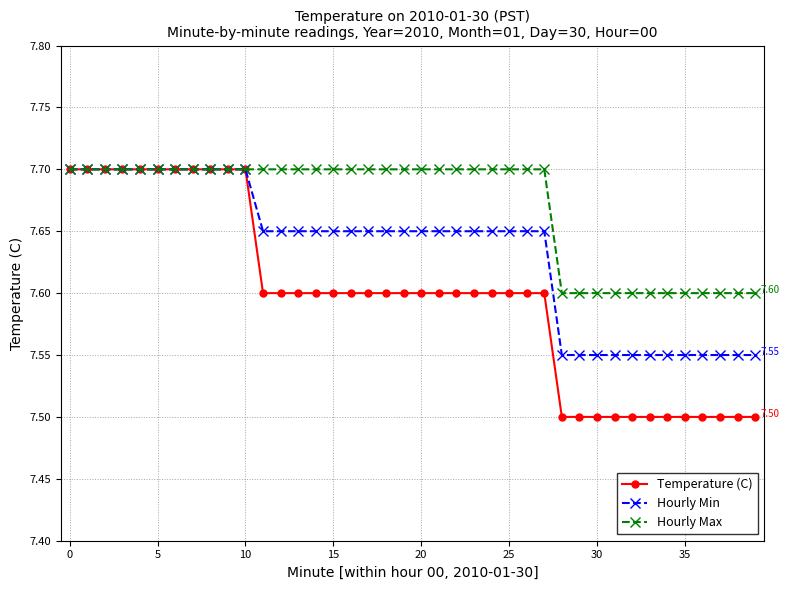

List the series in order of their overall mean, highest first.

Hourly Max, Hourly Min, Temperature (C)